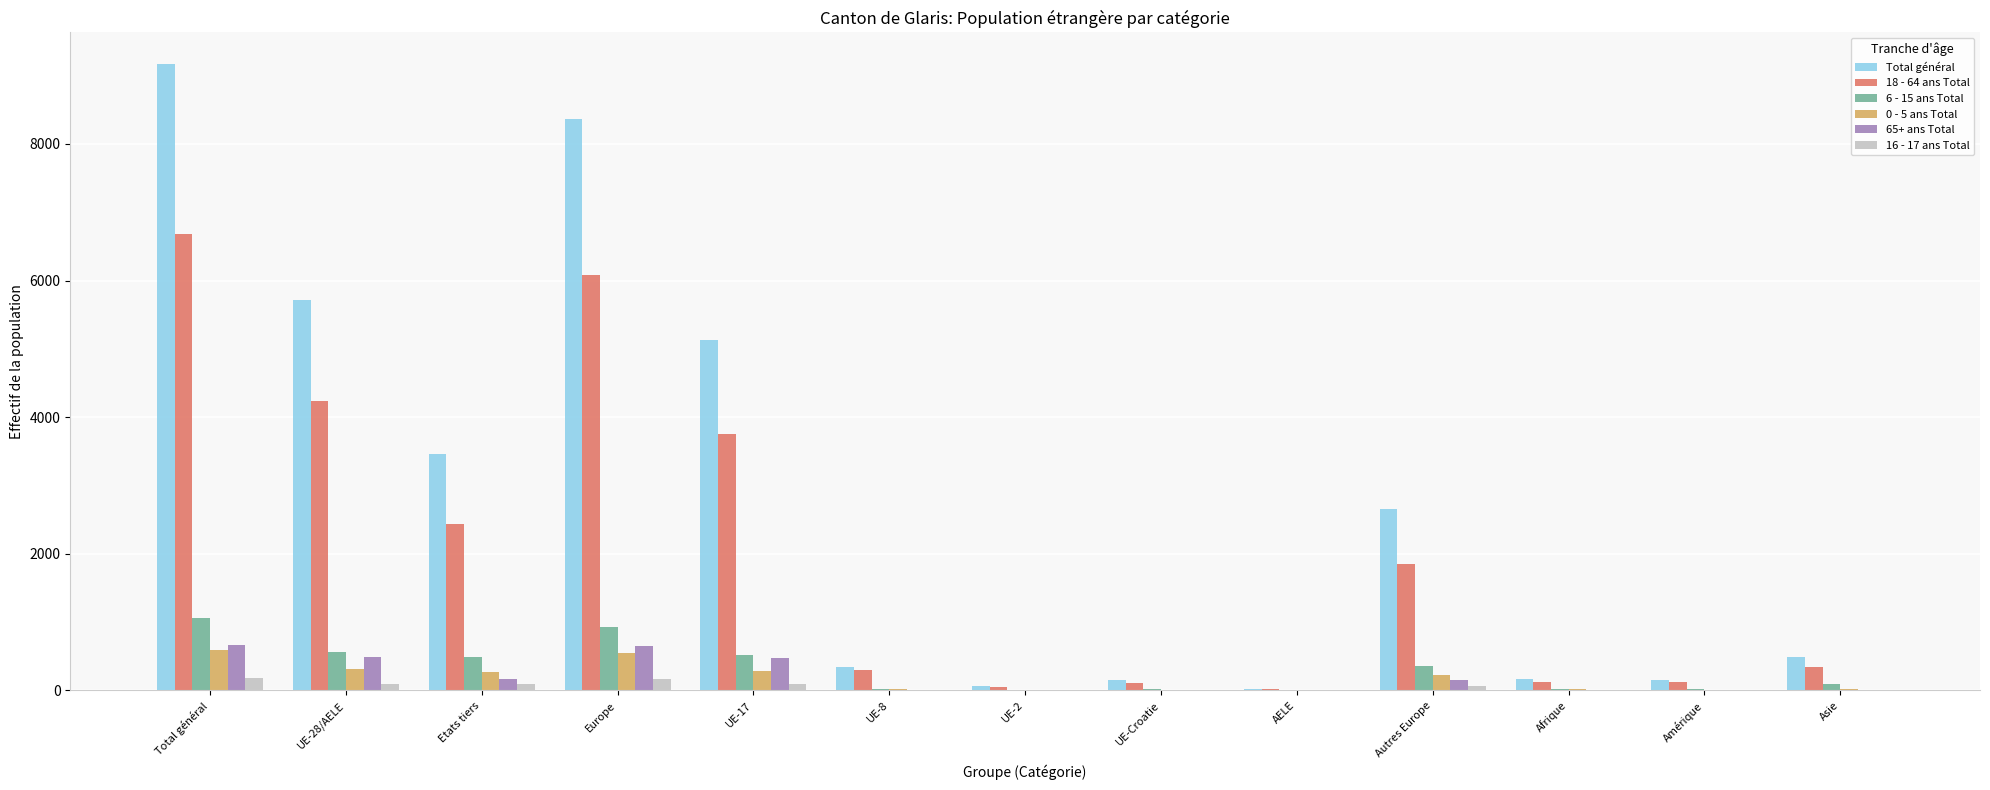

True or false: 18 - 64 ans Total has a value of 6085 at Europe.

True